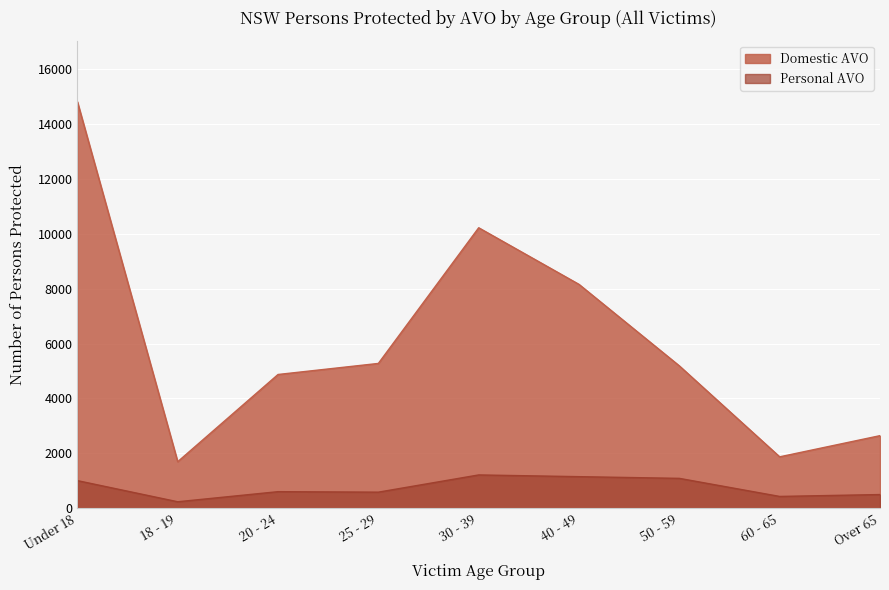

At which category does the chart reach its minimum across all series?

18 - 19